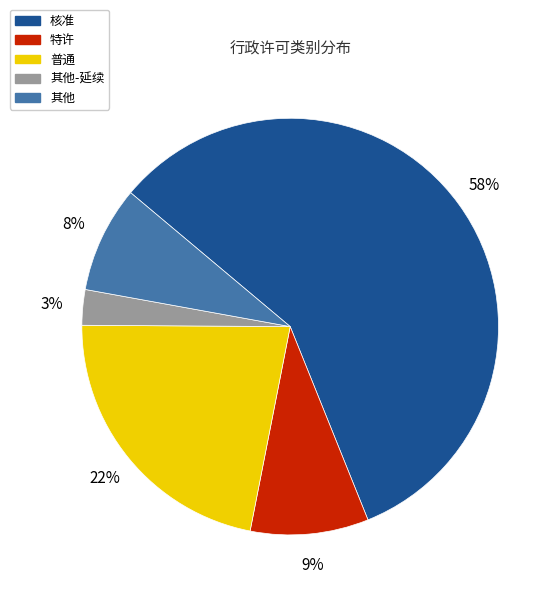

To the nearest percent, what is the difference between the largest and smallest slice percentages?

55%